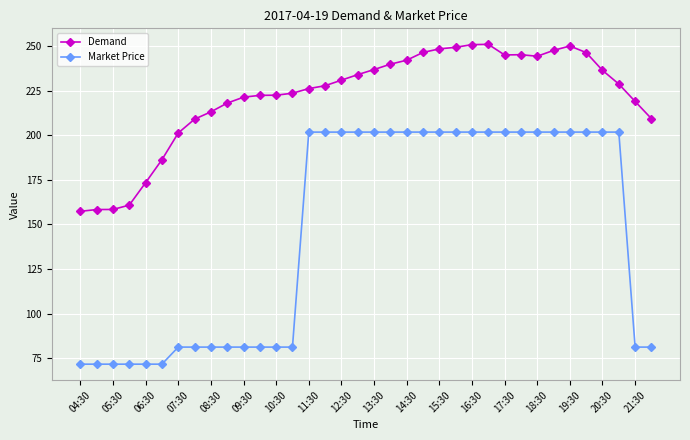

Does the chart have visible grid lines?

Yes